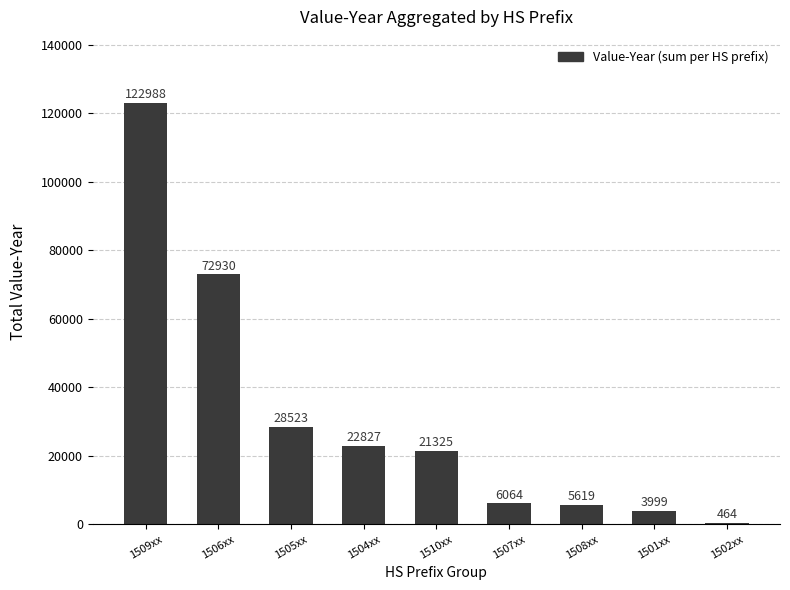

What is the label of the 5th bar from the right?

1510xx